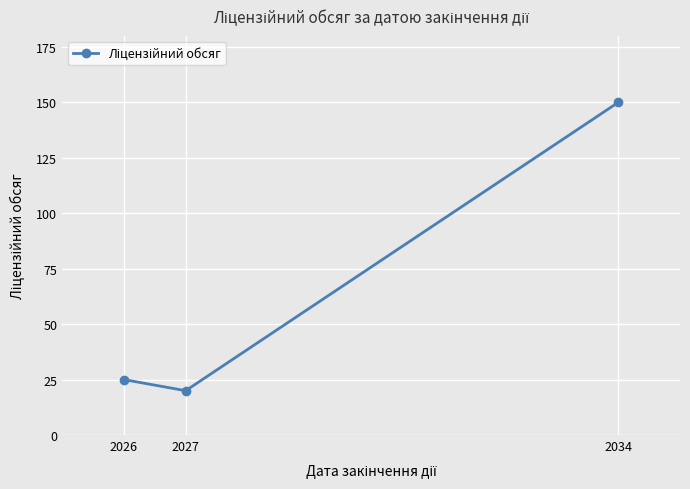

At which label is the value closest to 85?

2026